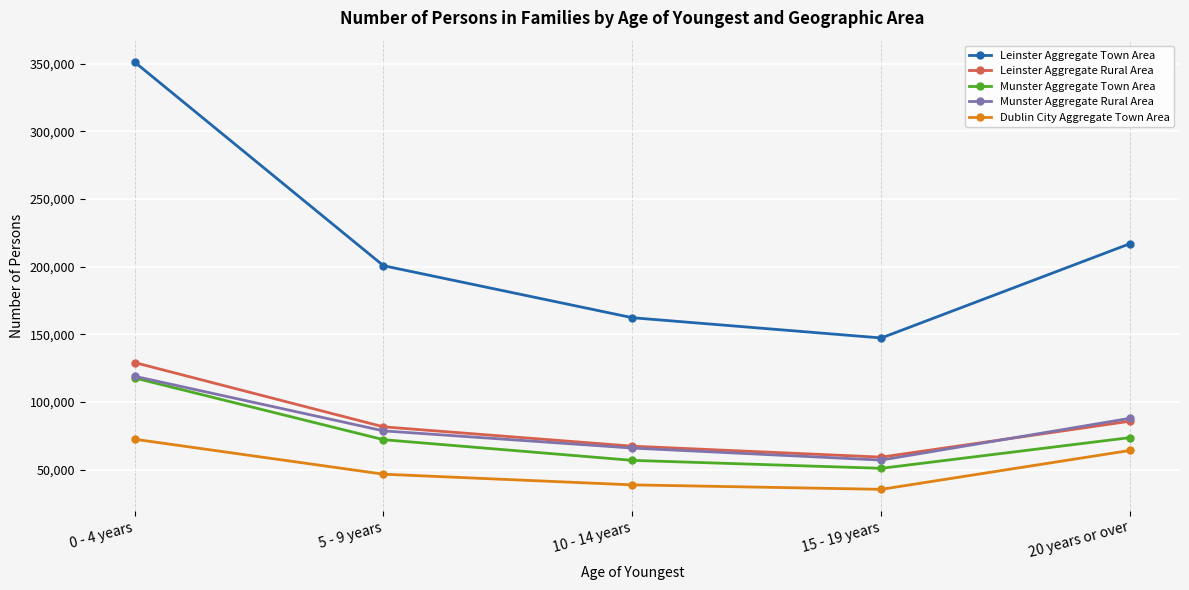

Where is the first local minimum for Munster Aggregate Rural Area?

15 - 19 years